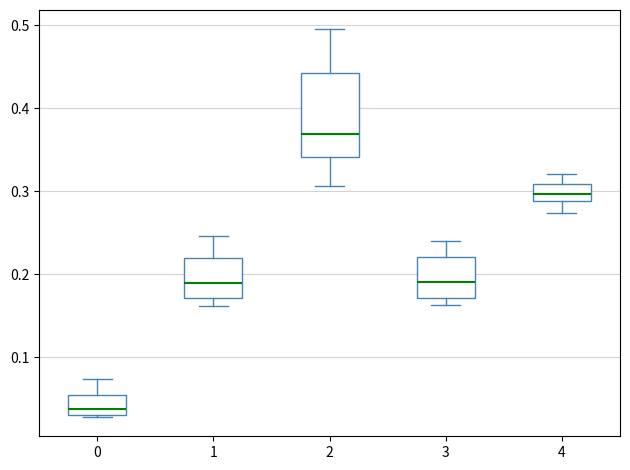

Reading left to right, transcribe this box plot: for each box, give where its median line is, the range the box spans, and where its two whiskers end, as read against the y-axis. The values are not printed on the chart, so give them approximately, as read against the axis.

0: median 0.04, box 0.03 to 0.05, whiskers 0.03 to 0.07
1: median 0.19, box 0.17 to 0.22, whiskers 0.16 to 0.25
2: median 0.37, box 0.34 to 0.44, whiskers 0.31 to 0.50
3: median 0.19, box 0.17 to 0.22, whiskers 0.16 to 0.24
4: median 0.30, box 0.29 to 0.31, whiskers 0.27 to 0.32